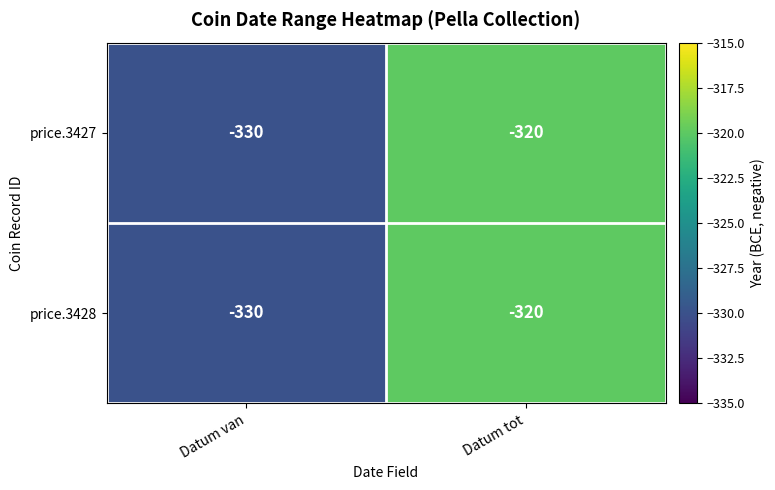

Is the value of price.3427 at Datum van greater than the value of price.3428 at Datum tot?

No